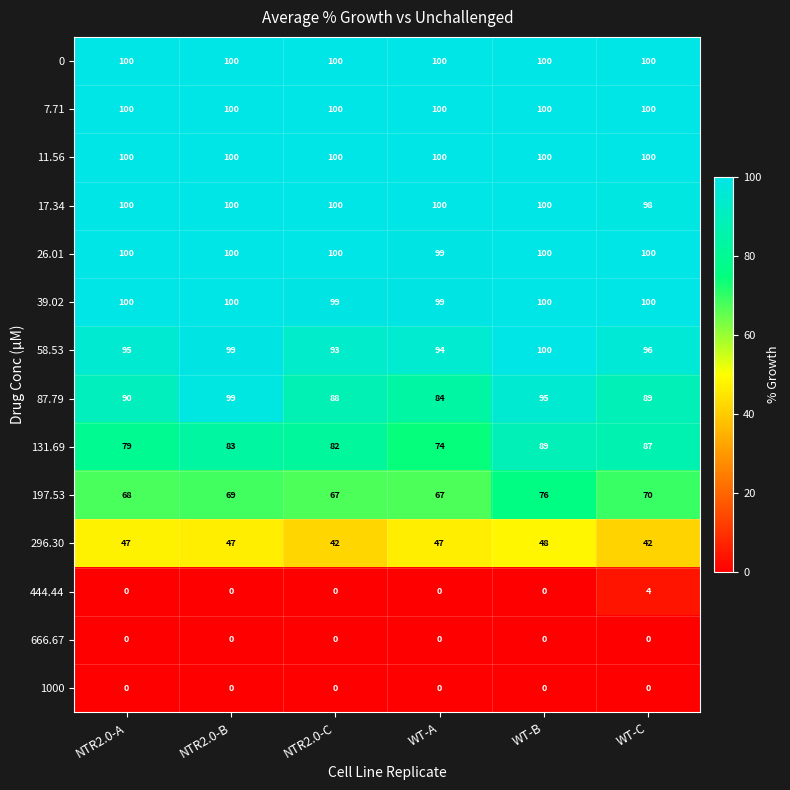

What is the spread (max minus min) of values at WT-C?

100